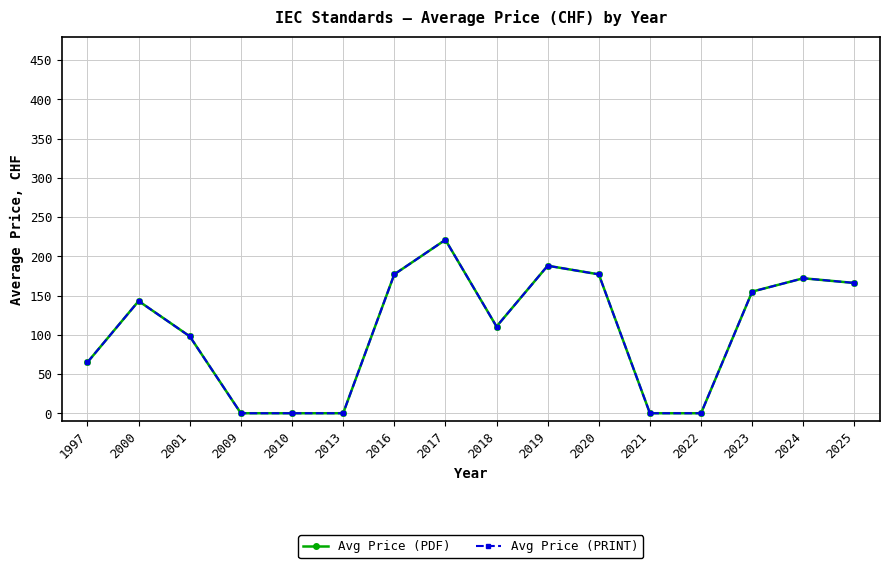

Does the chart have visible grid lines?

Yes